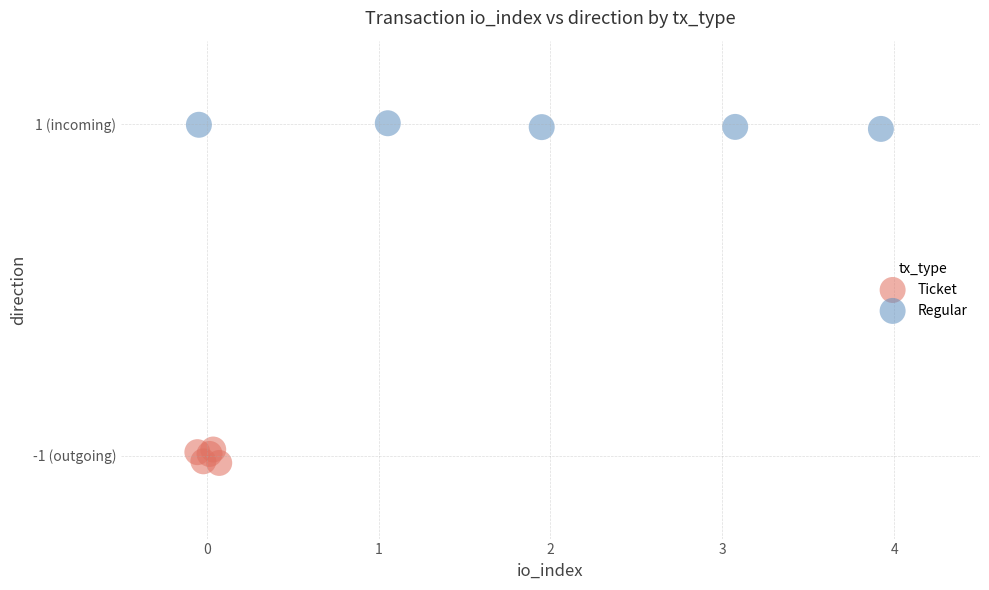

What are all the series names shown in the legend?

Ticket, Regular